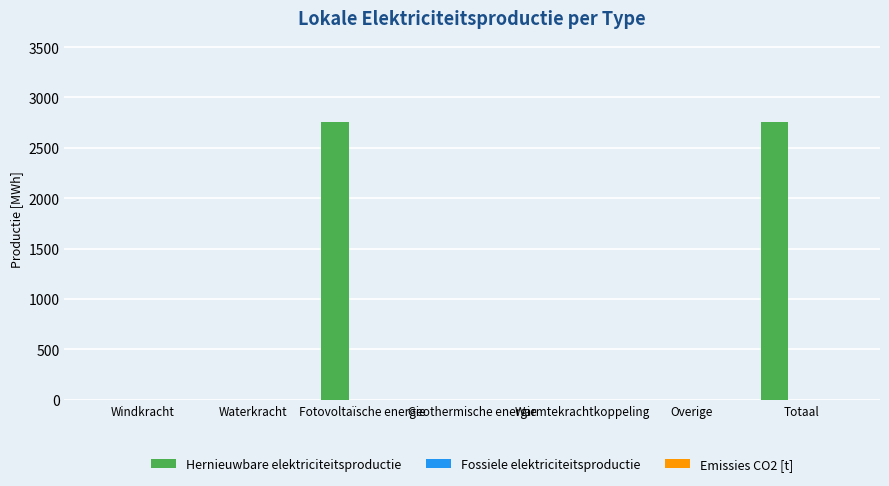

What is the ratio of the value at Totaal to the value at Fotovoltaïsche energie?

1.0